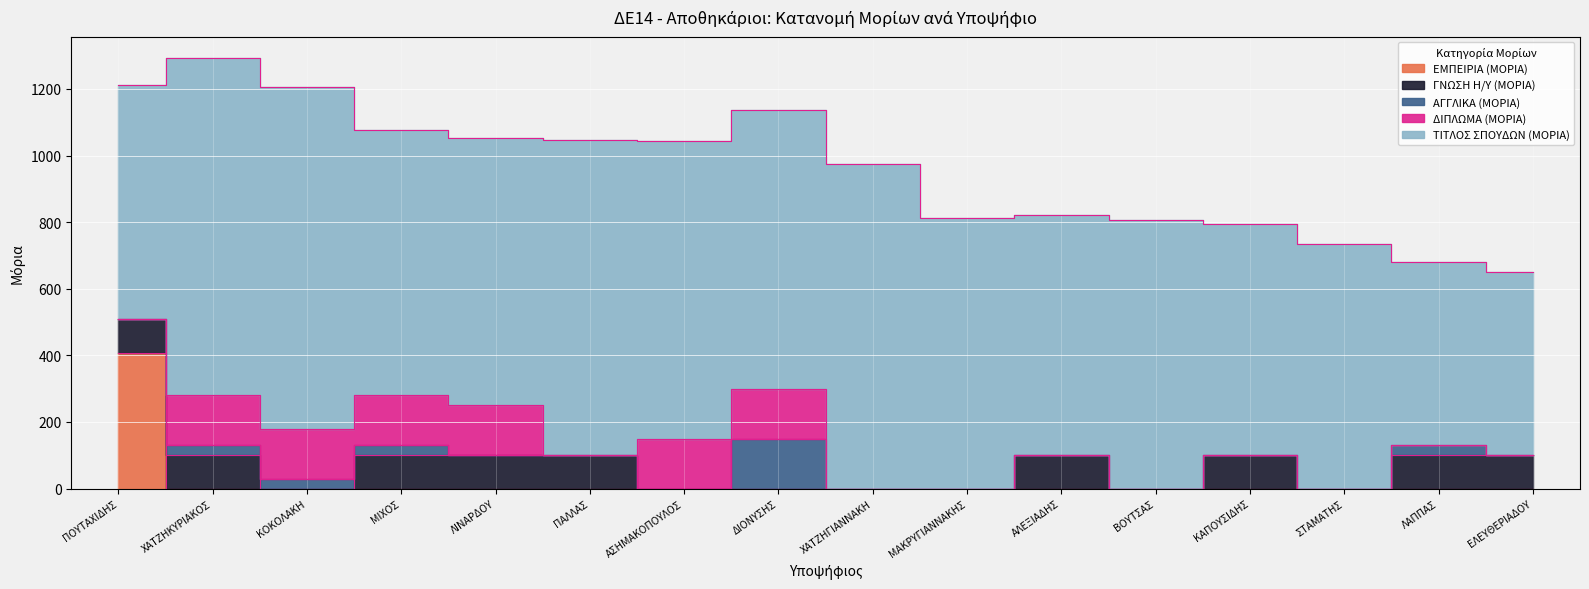

How many times do ΔΙΠΛΩΜΑ (ΜΟΡΙΑ) and ΓΝΩΣΗ Η/Υ (ΜΟΡΙΑ) cross each other?

3